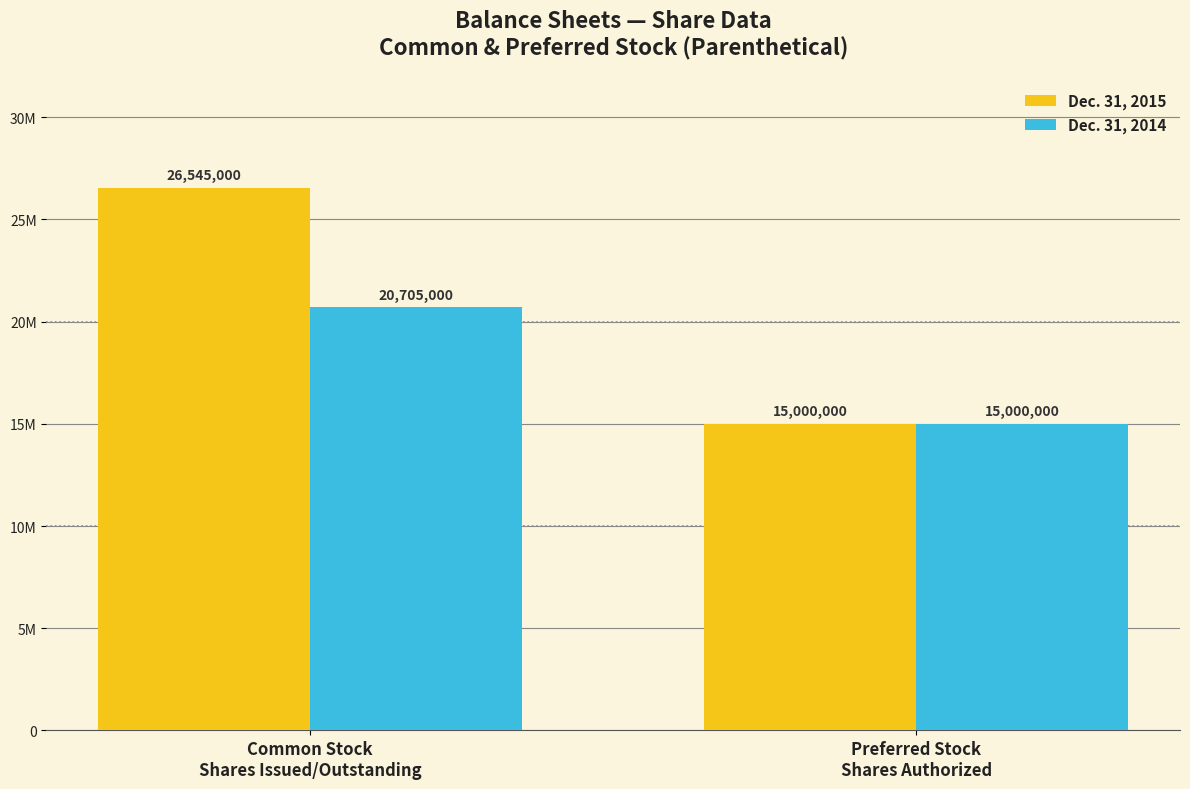

What is the sum of all Dec. 31, 2014 values?

35705000